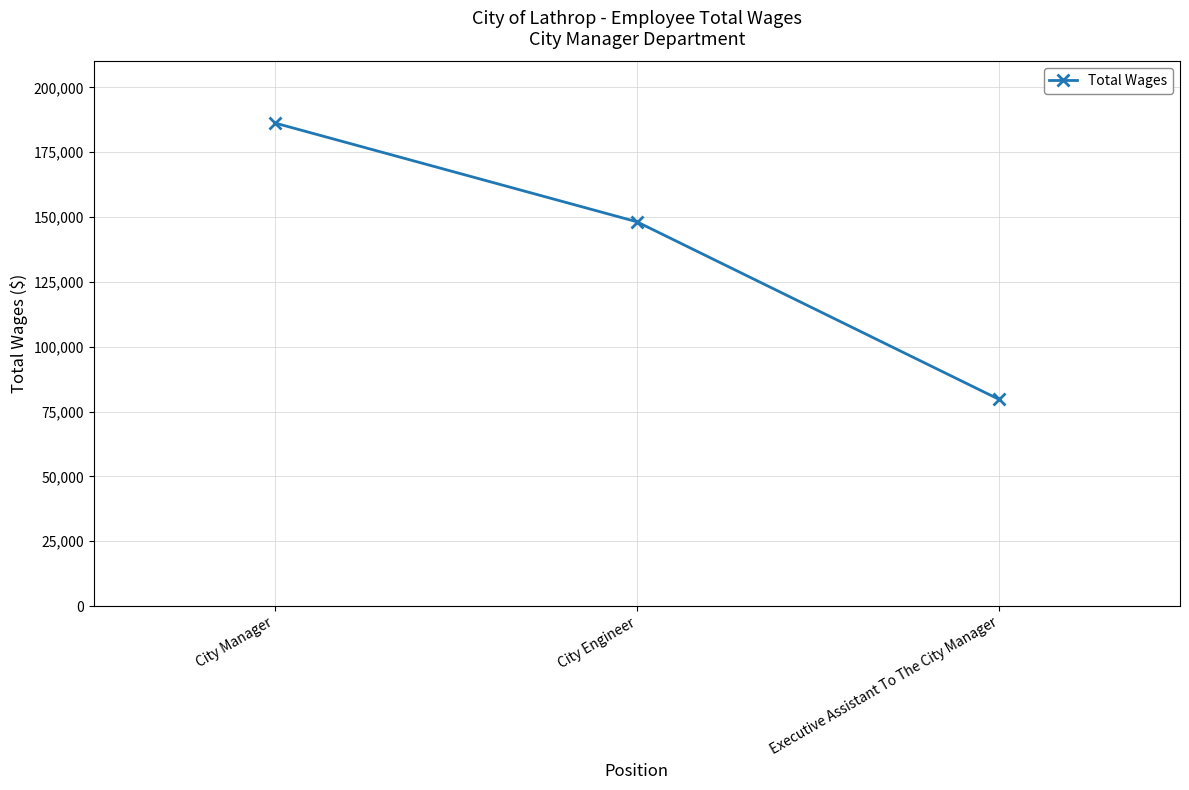

What is the sum of all values?

414182